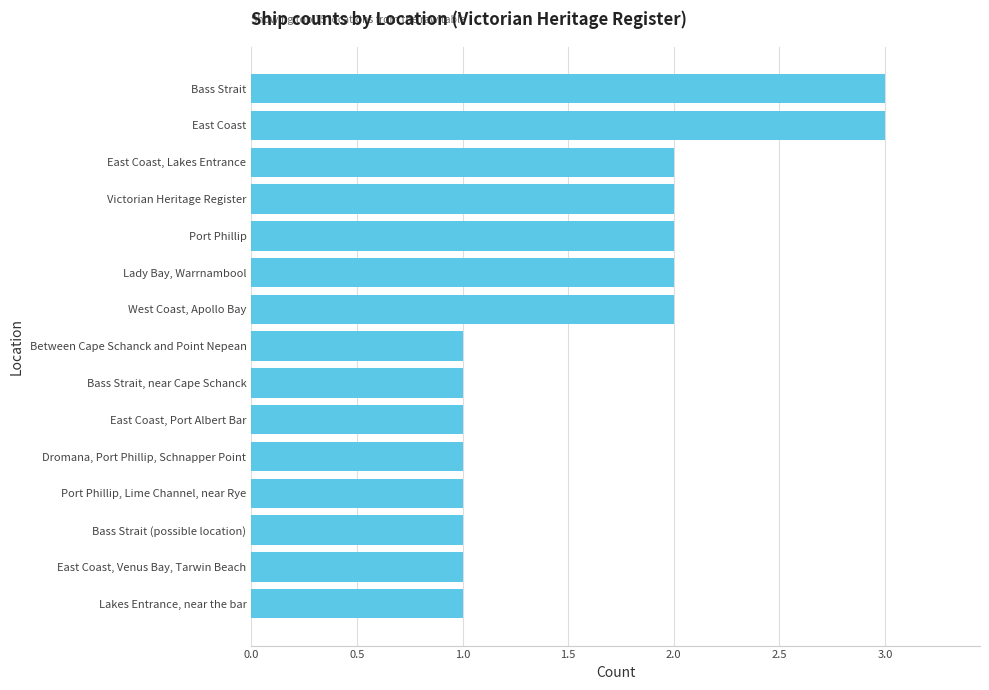

Is it true that the value at East Coast is 4?

False